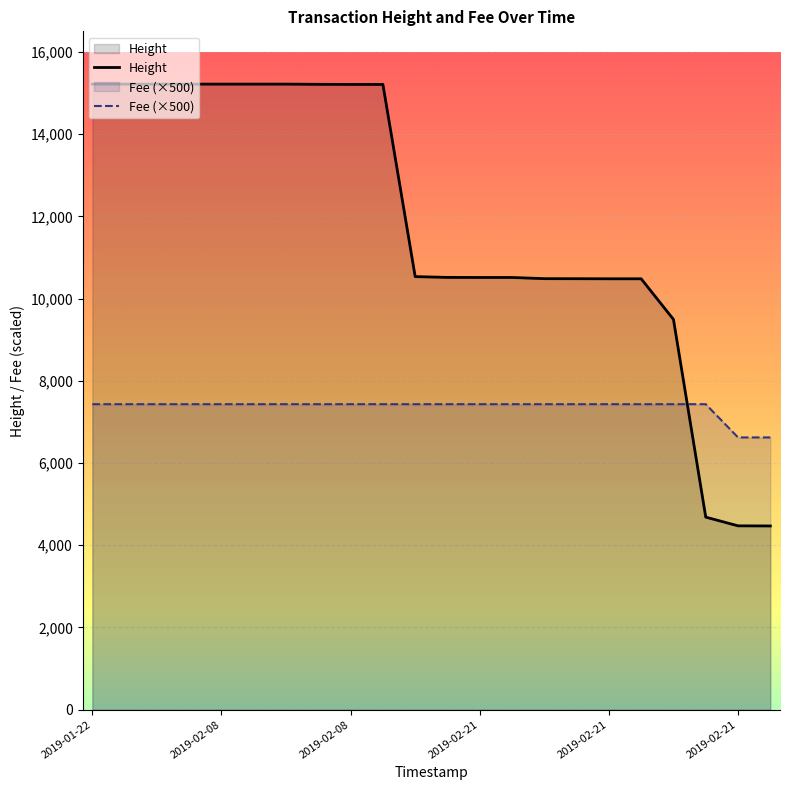

The value of Fee at 2019-02-08 18:50:24 is 7430.9. True or false?

True